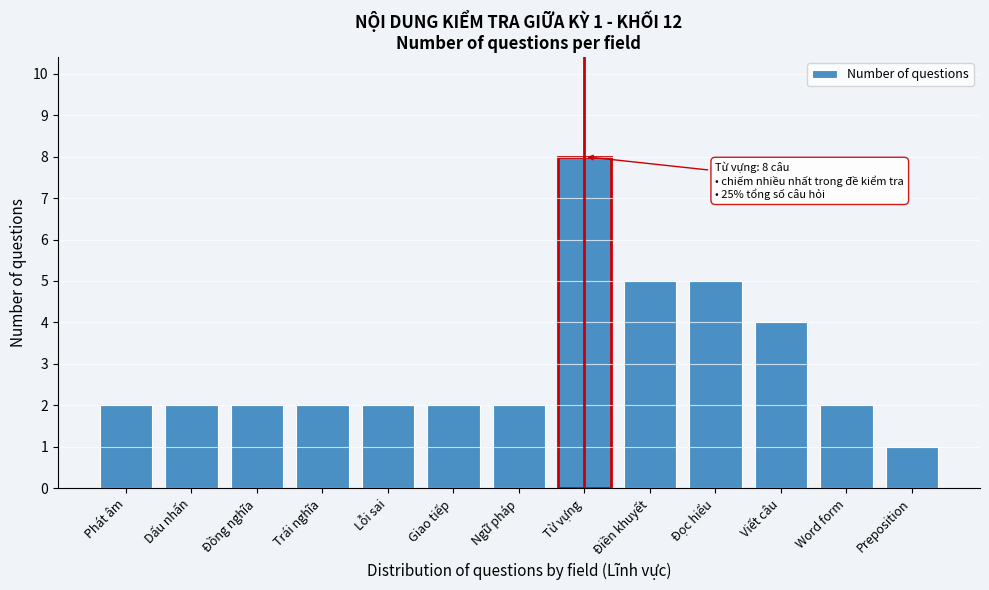

Reading right to left, transcribe all the data shown in this chart.

Preposition=1	Word form=2	Viết câu=4	Đọc hiểu=5	Điền khuyết=5	Từ vựng=8	Ngữ pháp=2	Giao tiếp=2	Lỗi sai=2	Trái nghĩa=2	Đồng nghĩa=2	Dấu nhấn=2	Phát âm=2